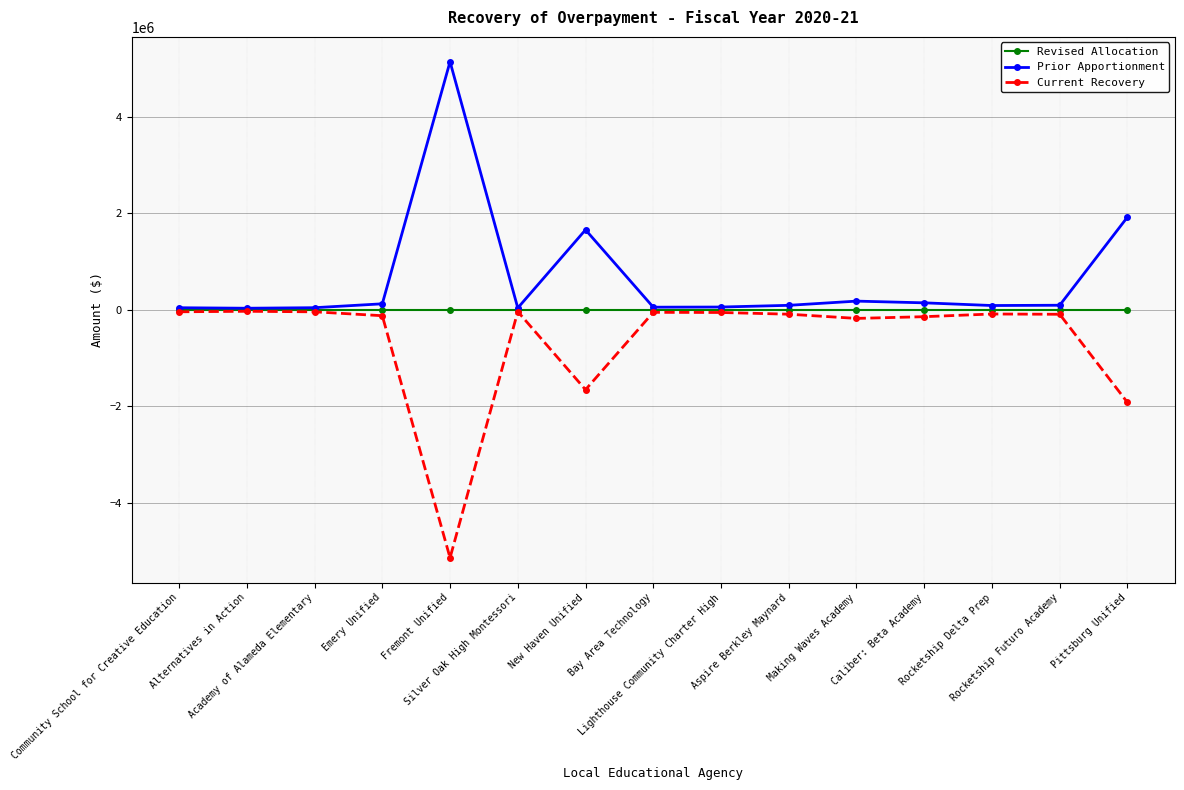

At which category does the chart reach its peak across all series?

Fremont Unified